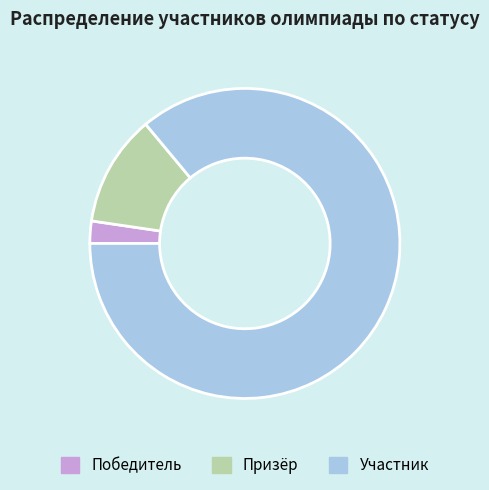

Which has a higher value, Победитель or Участник?

Участник